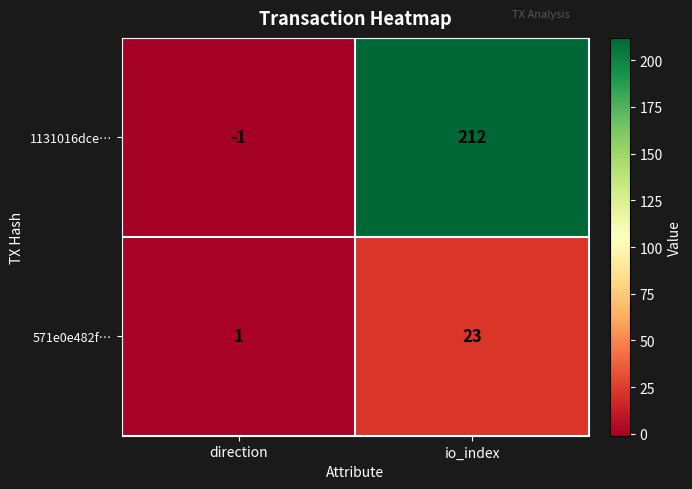

The value of 571e0e482f… at io_index is 14. True or false?

False